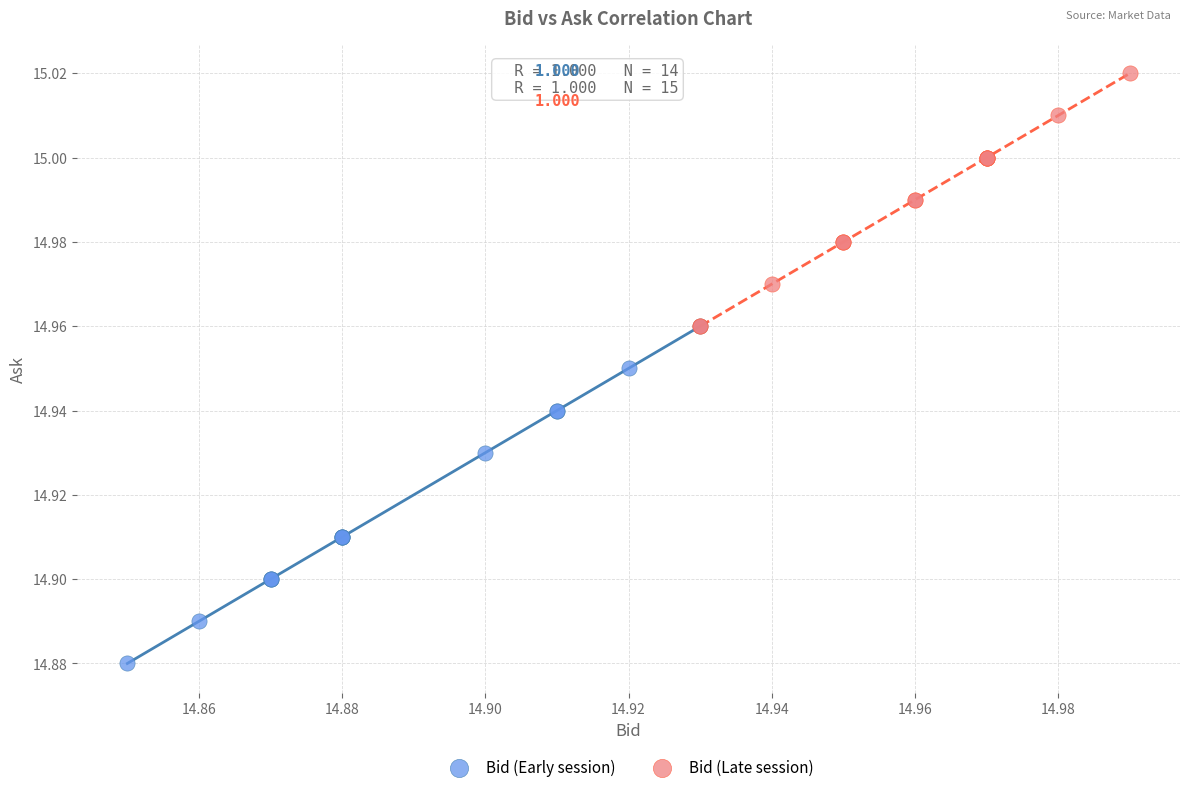

Which series contains the highest Y value?

Bid (Late session)